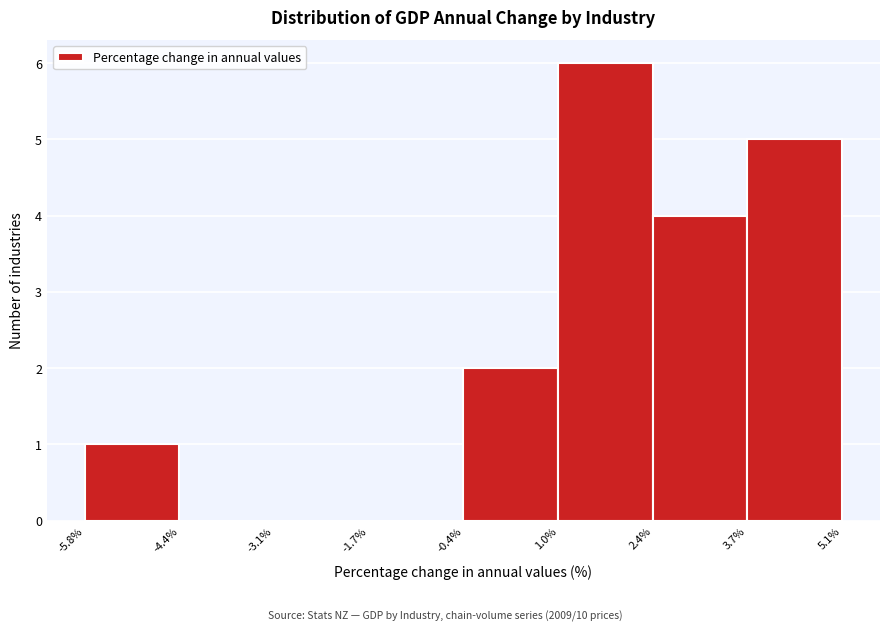

How tall is the bar that spans 2.4% to 3.7% on the x-axis? The values are not printed on the chart, so give them approximately, as read against the axis.

4